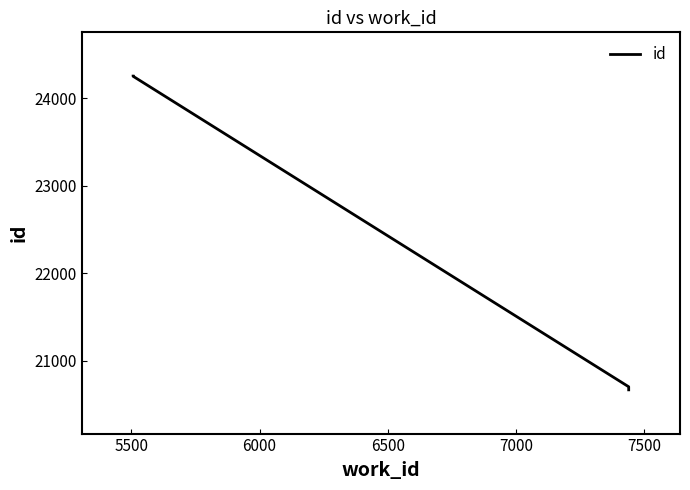

How many distinct data groups are displayed?

1